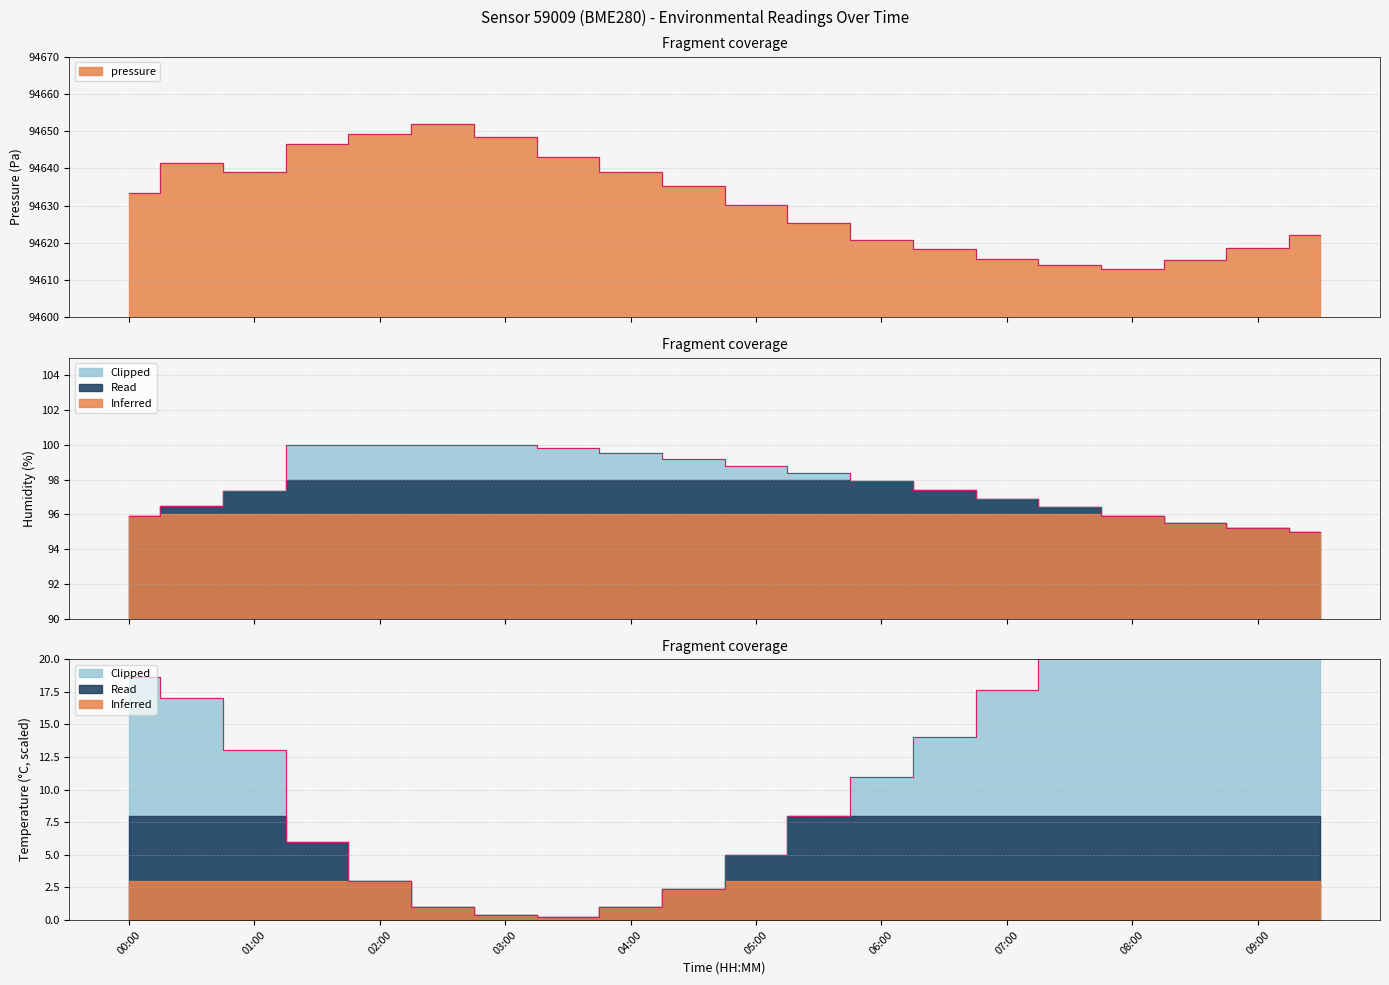

Is it true that temperature equals 8.9 at 06:30?

False